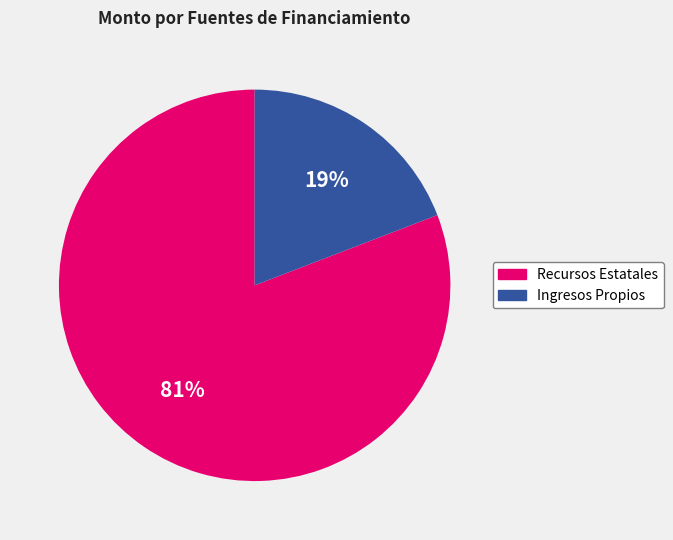

What percentage is the Ingresos Propios slice, to the nearest percent?

19%